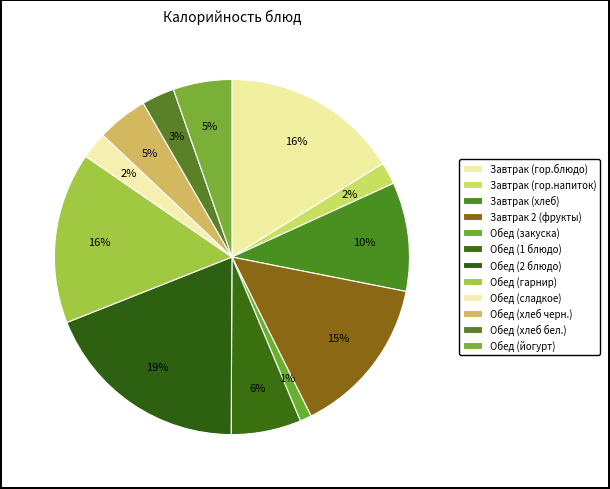

To the nearest percent, what portion does Обед (гарнир) represent?

16%